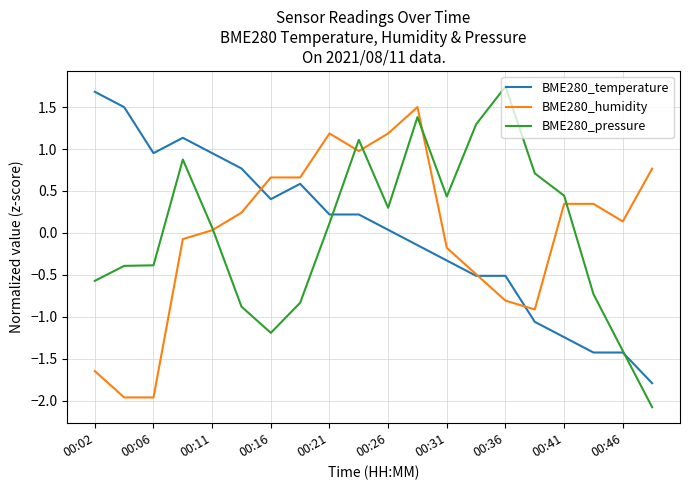

What is the lowest value of the BME280_pressure series?

-2.1